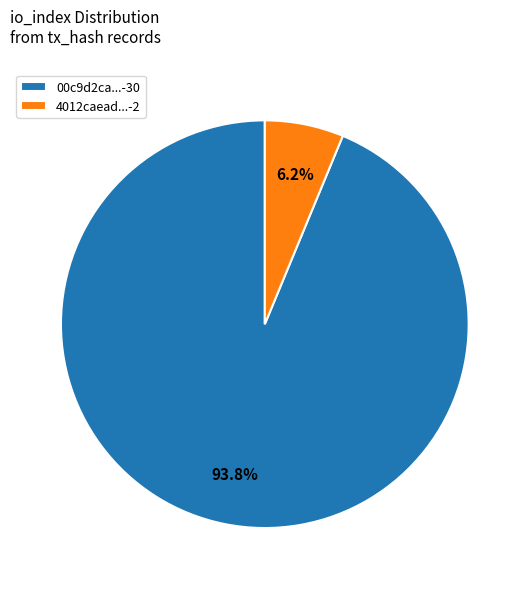

Between 4012caead...-2 and 00c9d2ca...-30, which is larger?

00c9d2ca...-30